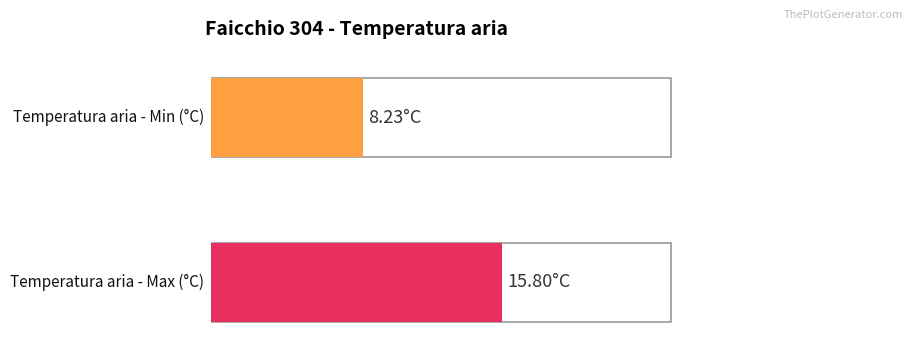

How many series are shown in this chart?

2